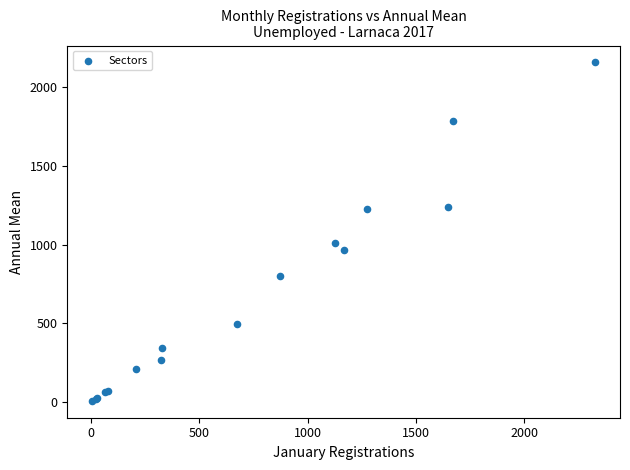

What Y value in the scatter plot is closest to 1082?

1011.5